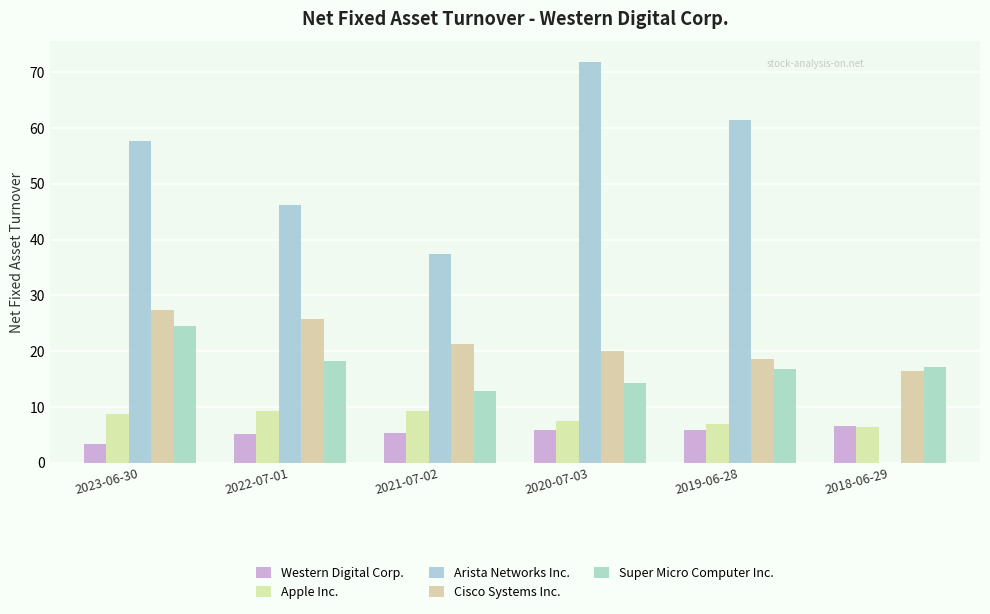

What is the spread (max minus min) of values at 2020-07-03?

66.0